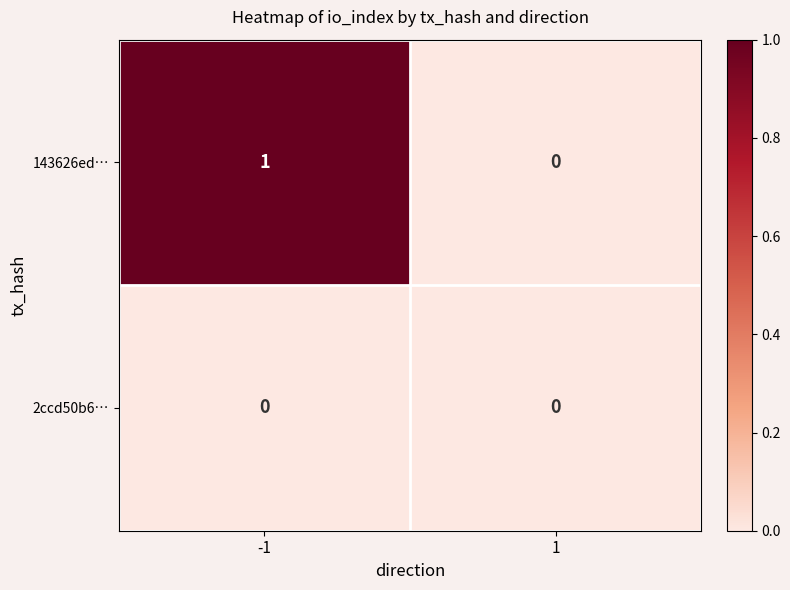

How many series are shown in this chart?

2